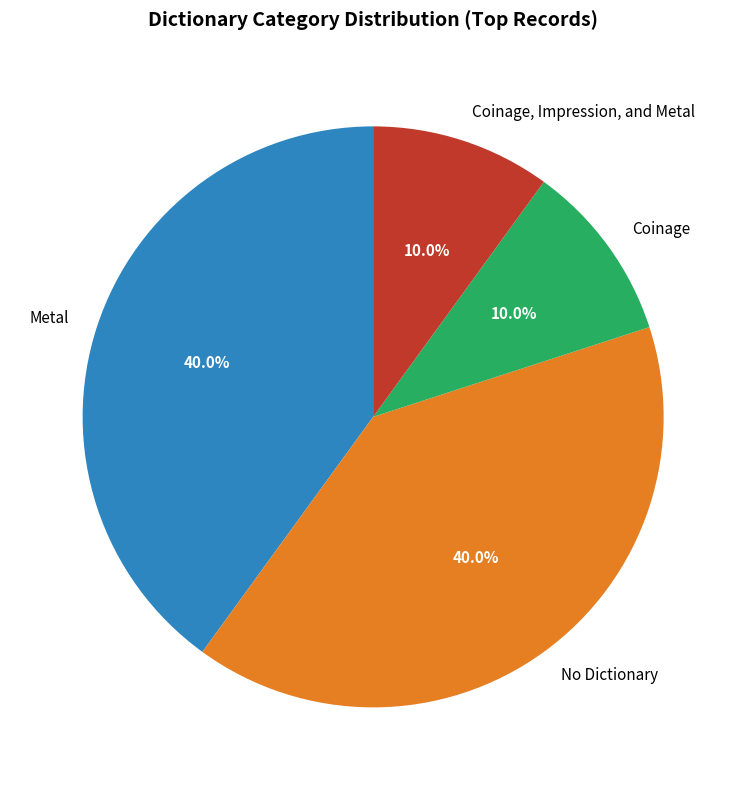

Approximately how many times larger is the value at Coinage, Impression, and Metal compared to Coinage?

1.0